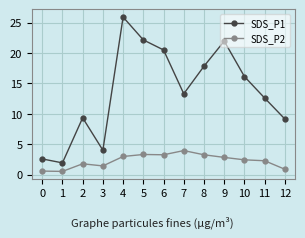

What is the difference between the maximum and minimum values in the SDS_P2 series?

3.4